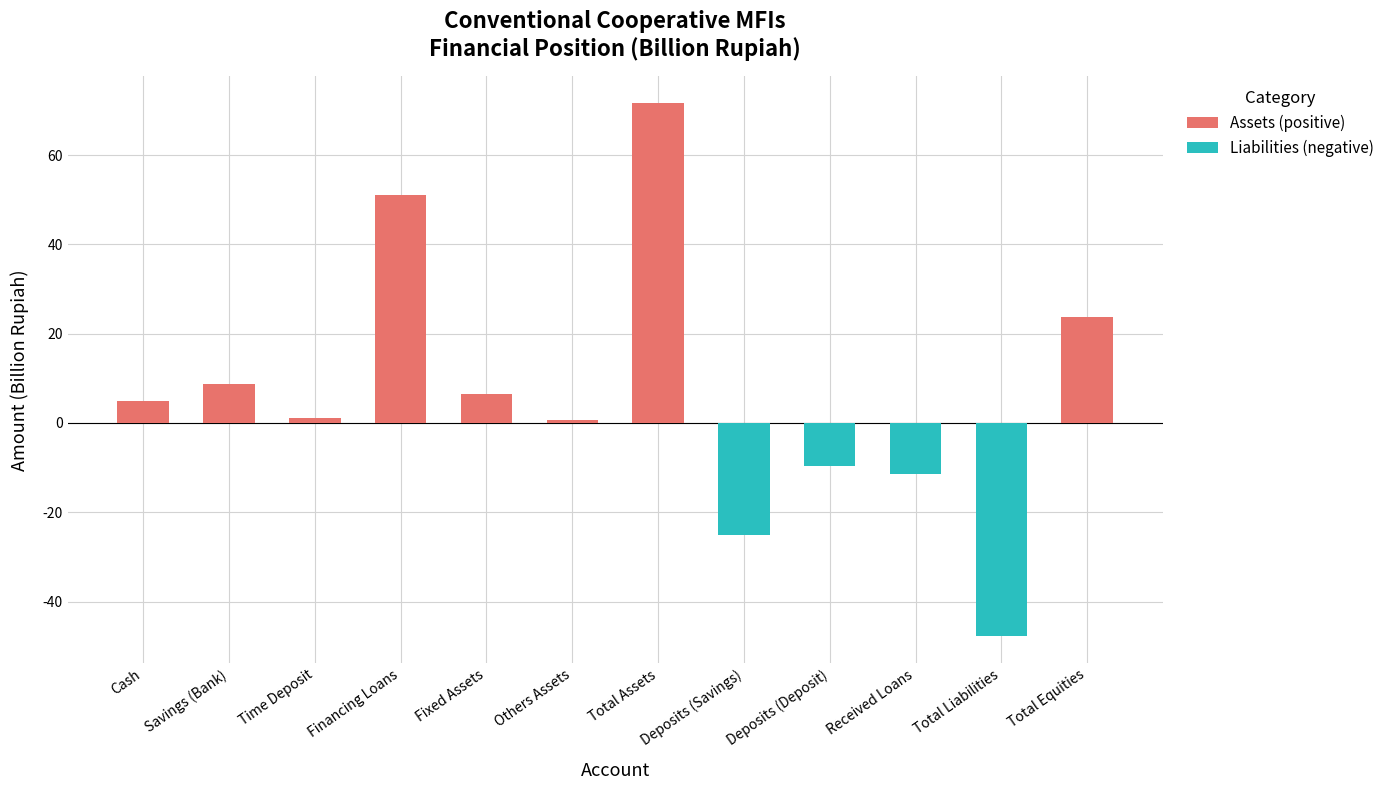

What is the difference between the highest and lowest values at Total Assets?

71.7